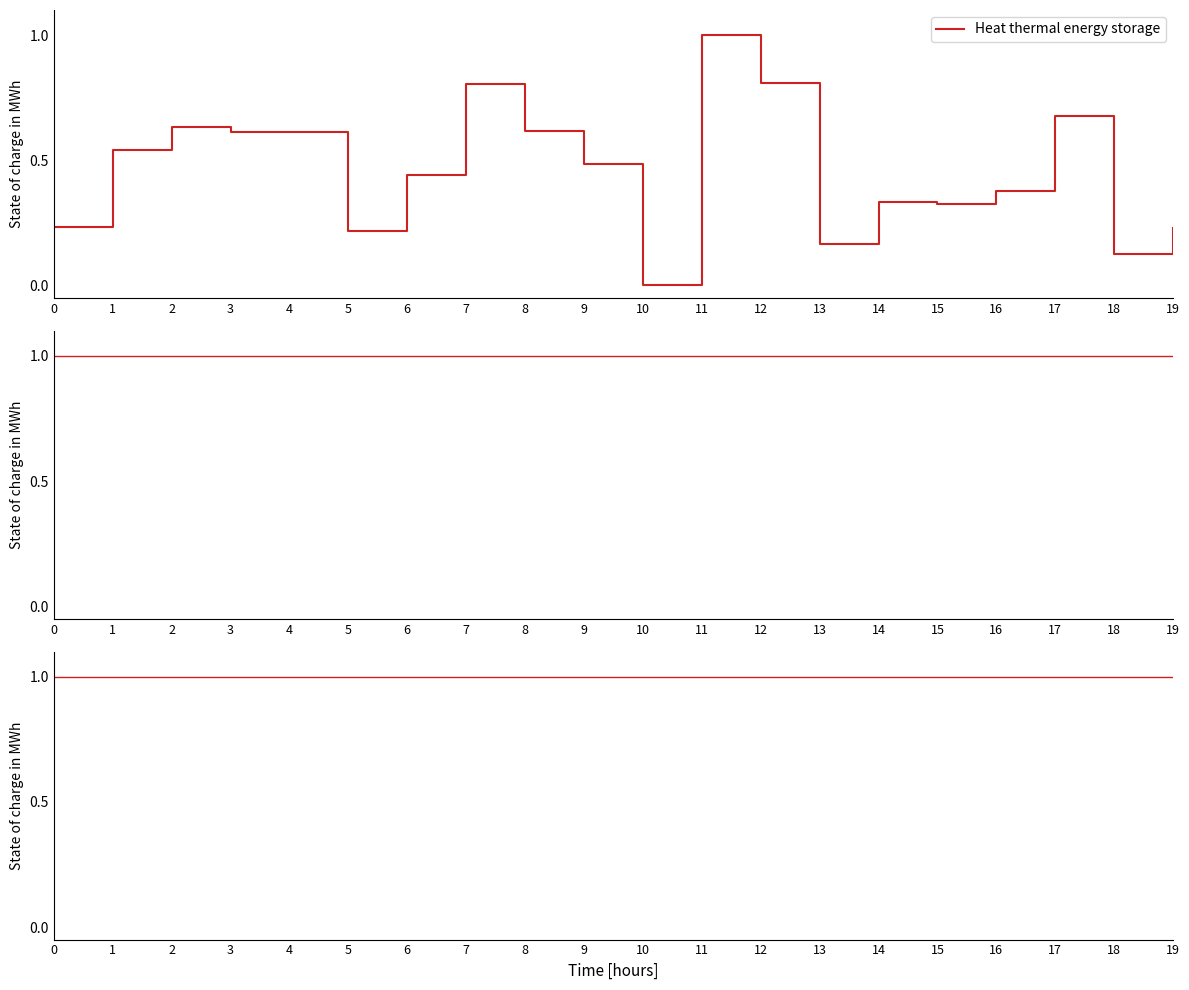

How many categories are shown in the chart?

20